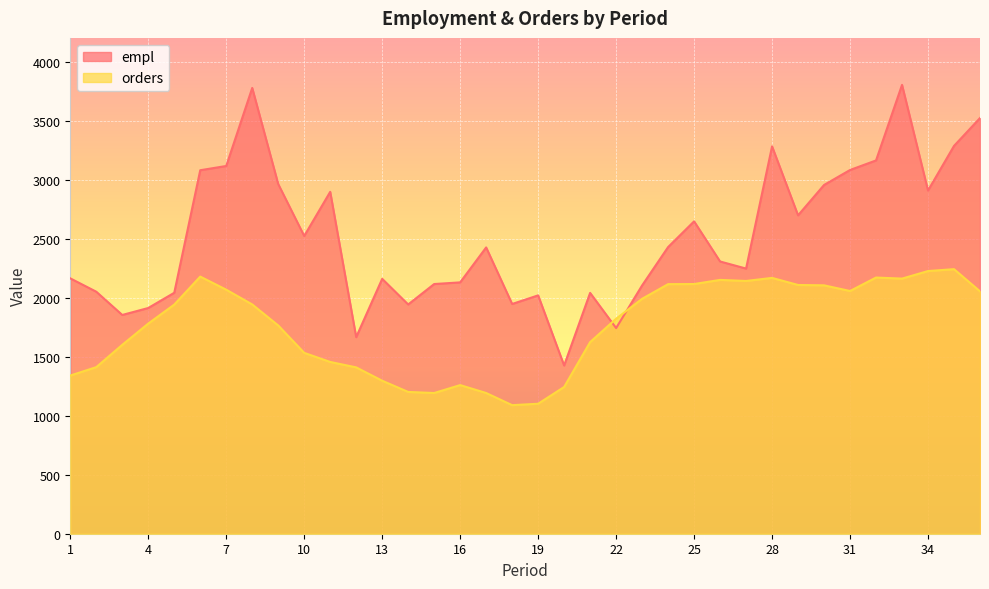

Is it true that orders equals 1248 at 31?

False